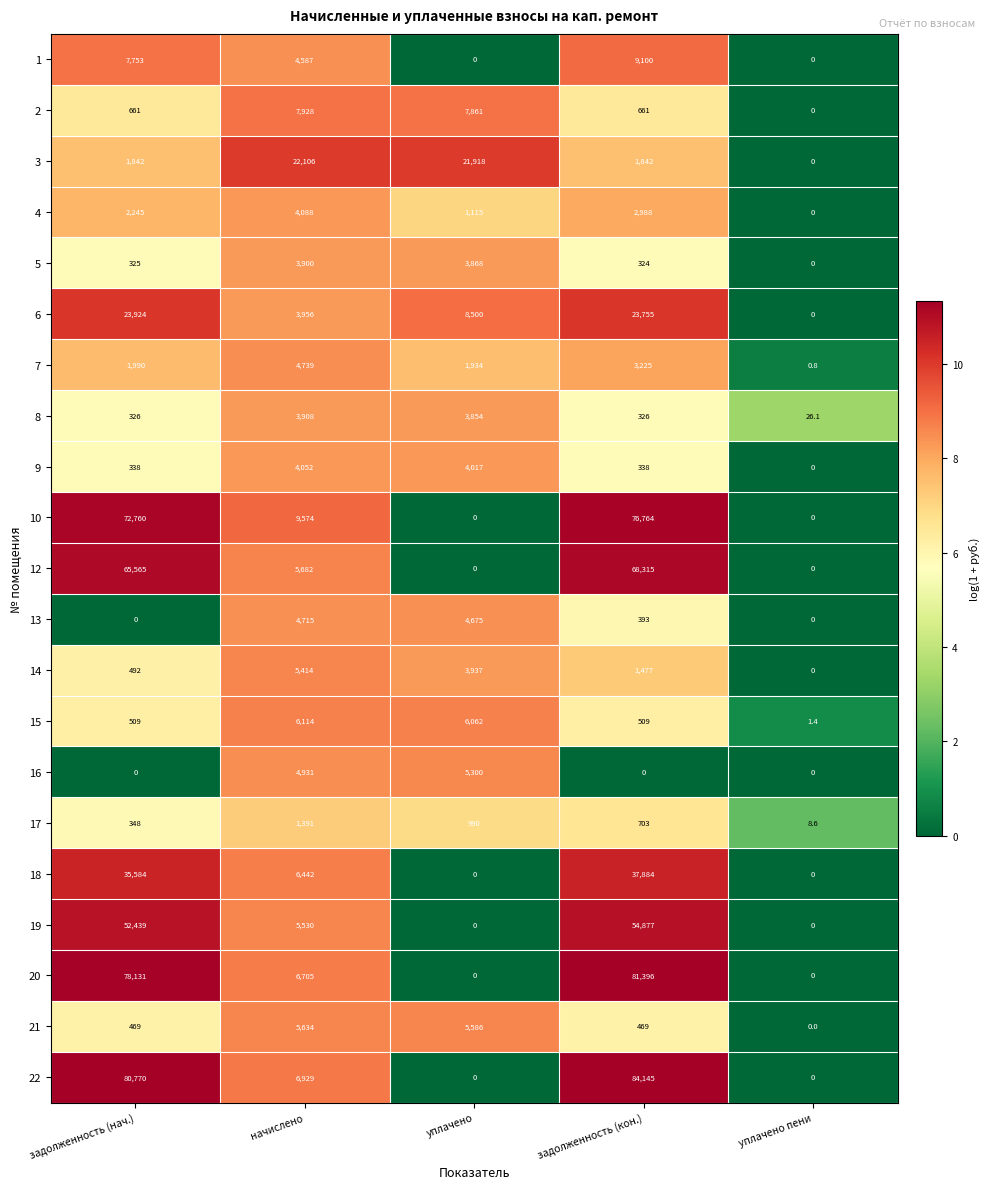

What is the spread (max minus min) of values at начислено?

20715.0